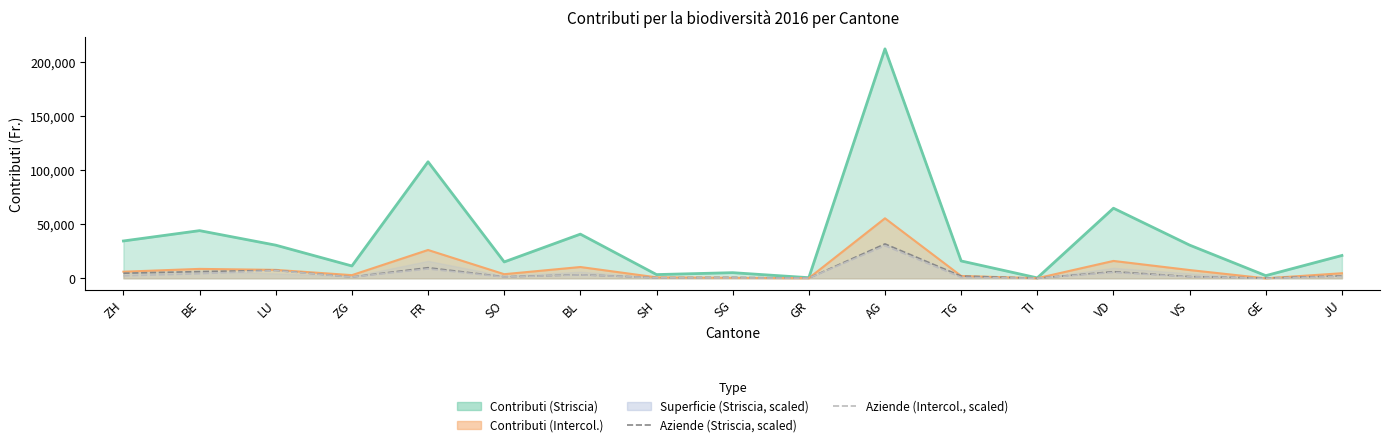

True or false: Aziende (Striscia, scaled) and Aziende (Intercol., scaled) cross at least once.

False